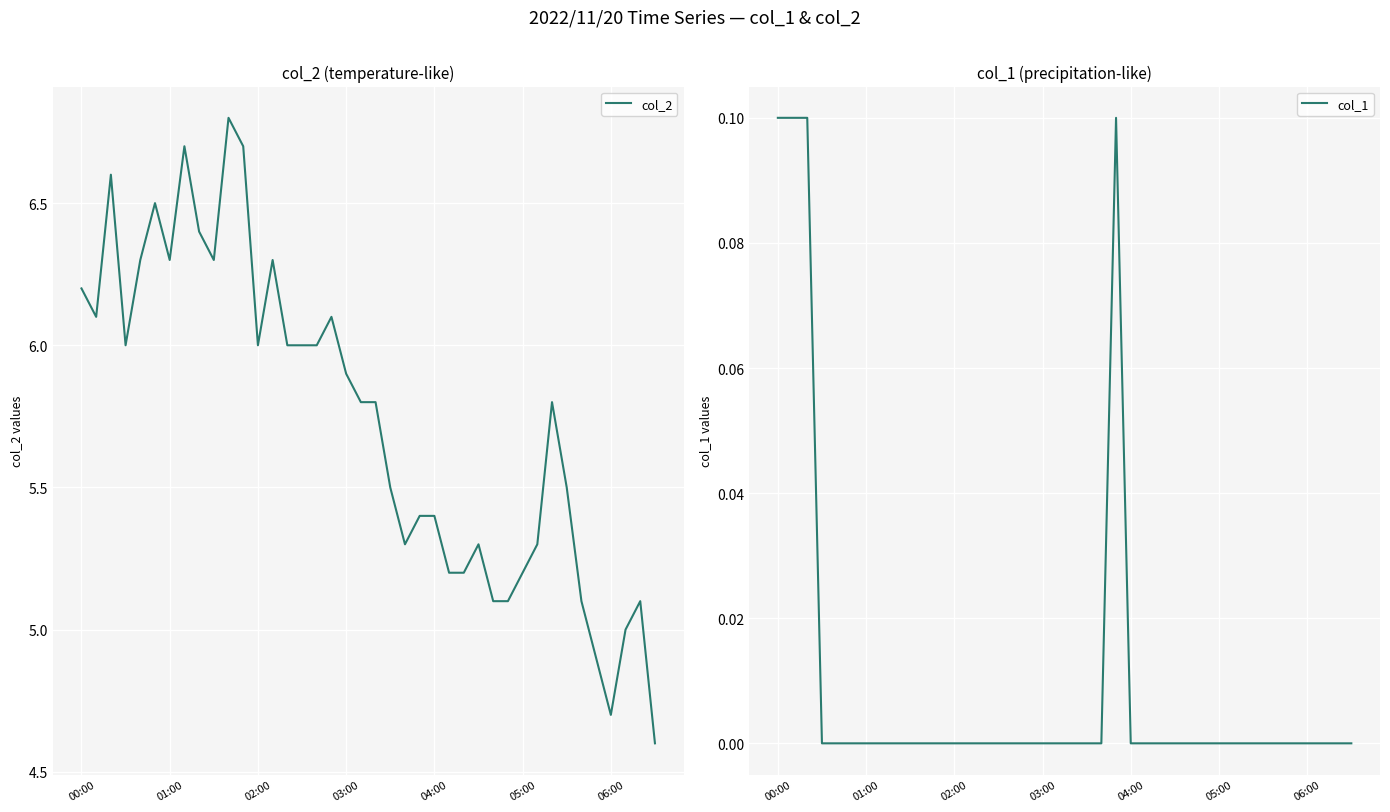

What is the value of the col_2 point at the 20th from the left?

5.8